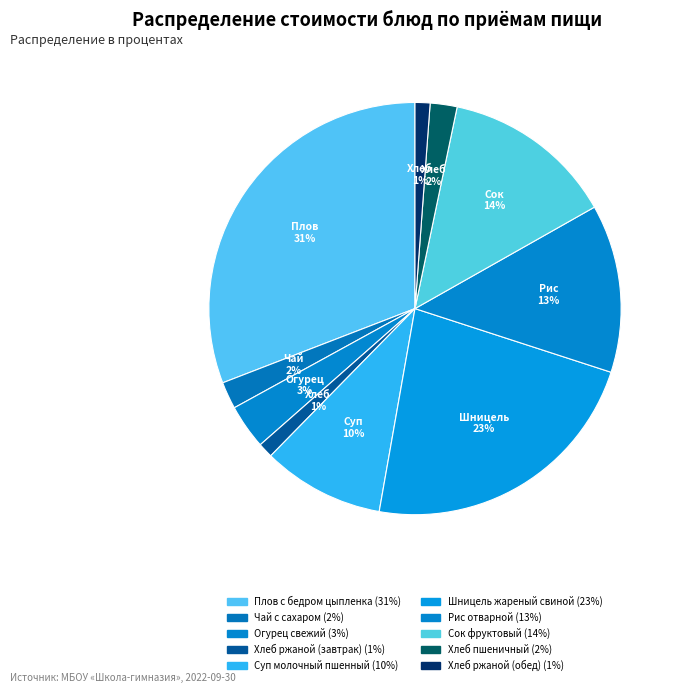

How many slices are in this pie chart?

10